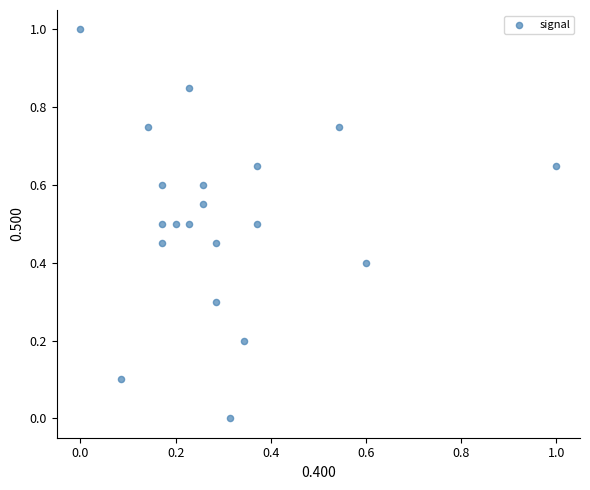

What is the range of Y values (max minus min)?

1.0